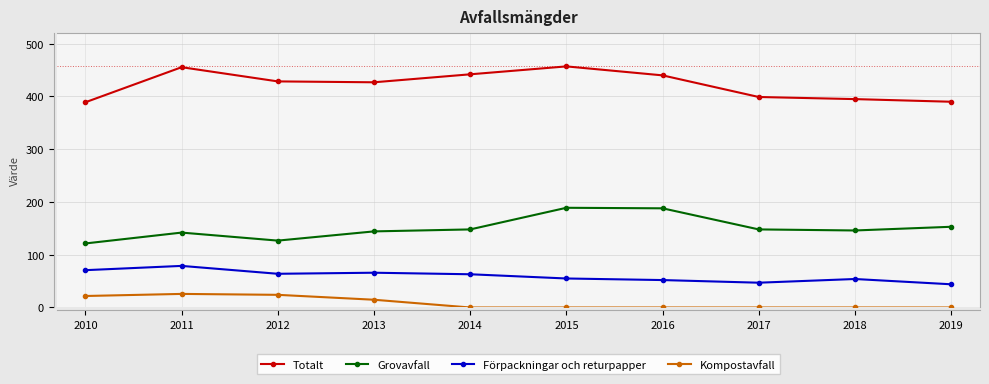

How many data points does each series have?

10